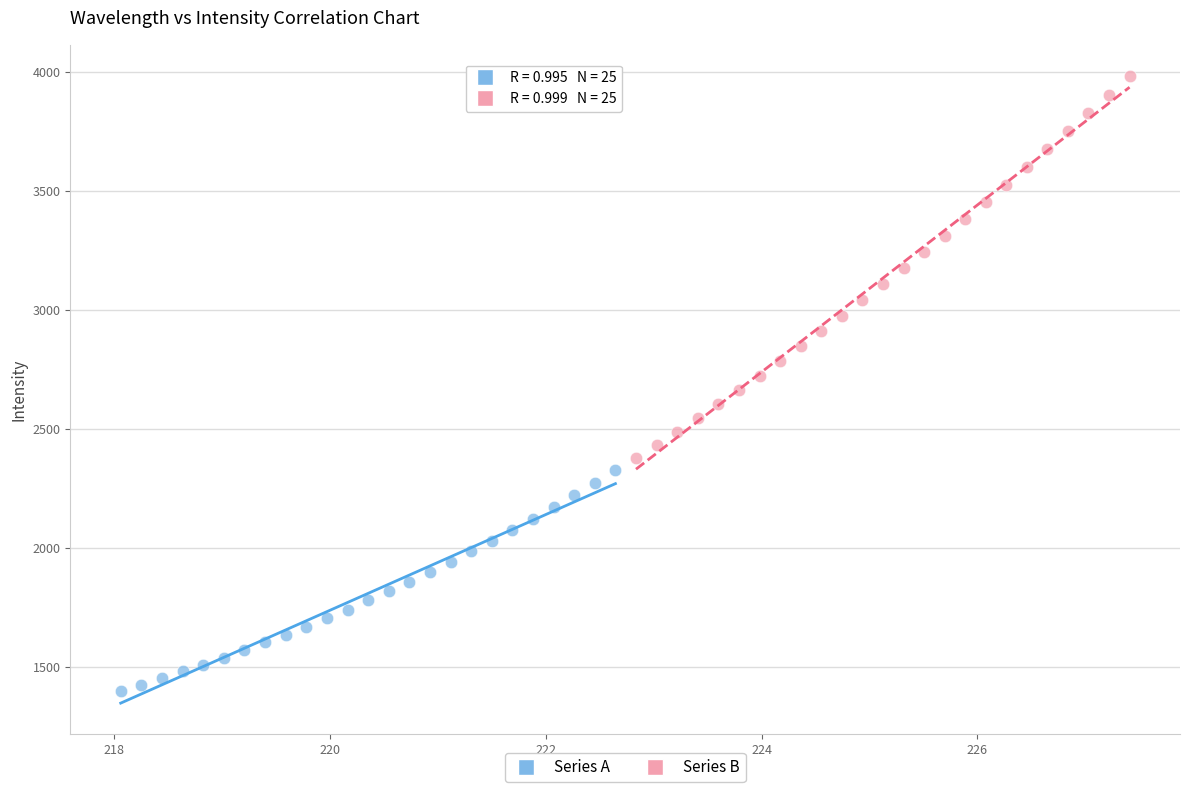

Which series has the widest spread of Y values?

Series B